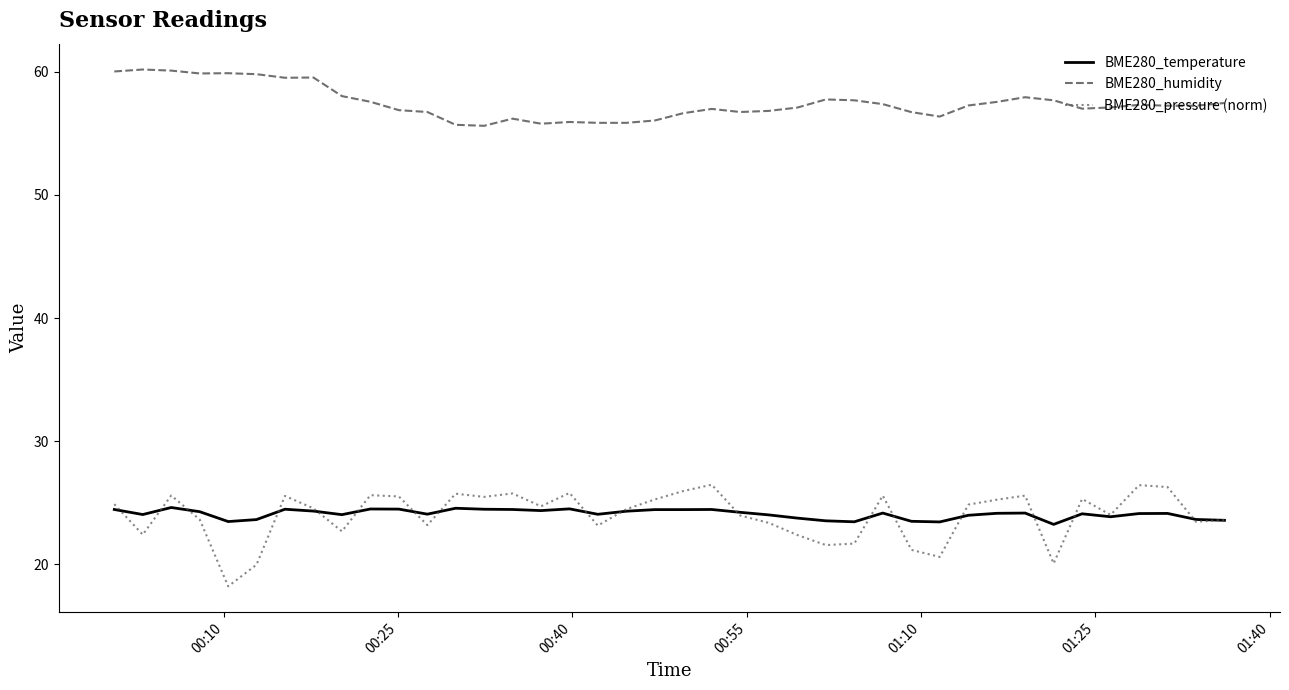

What is the maximum value for BME280_temperature?

24.6